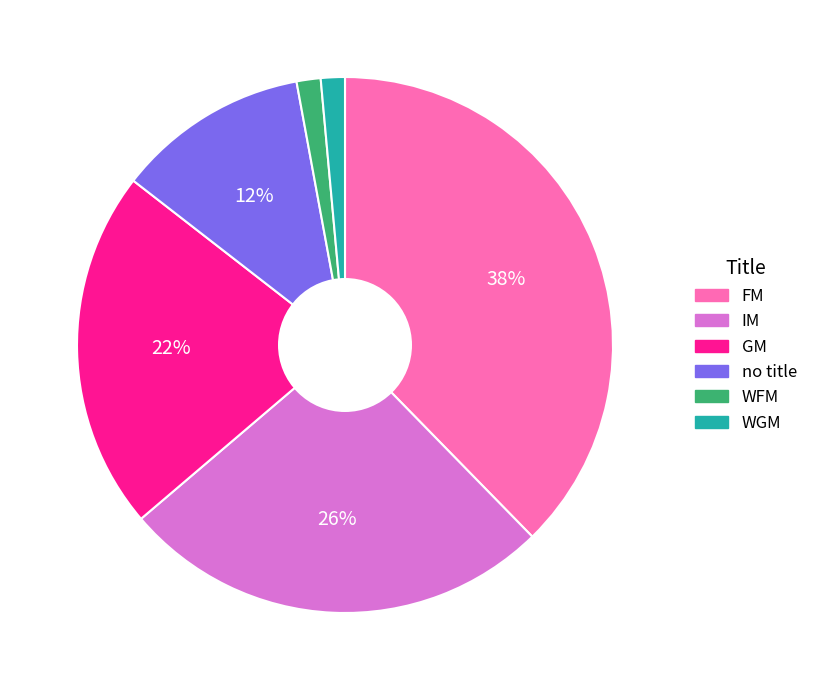

Count the number of slices in the pie.

6